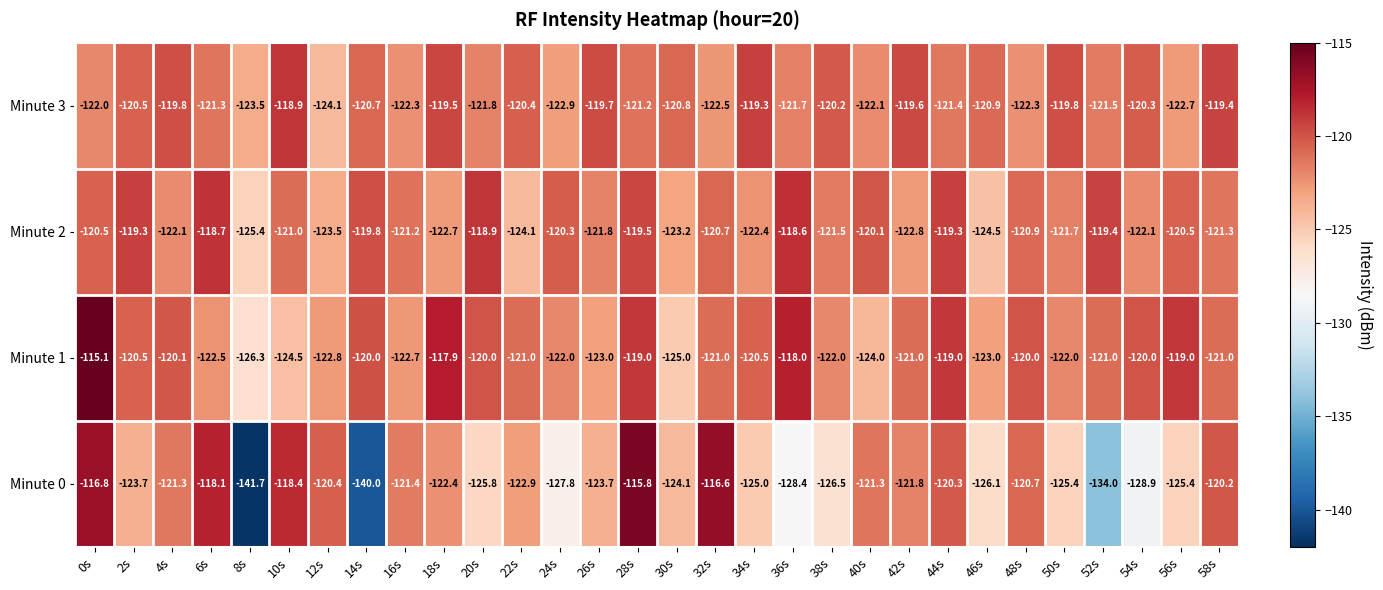

What is the difference between the maximum and minimum values in the Minute 2 series?

6.8